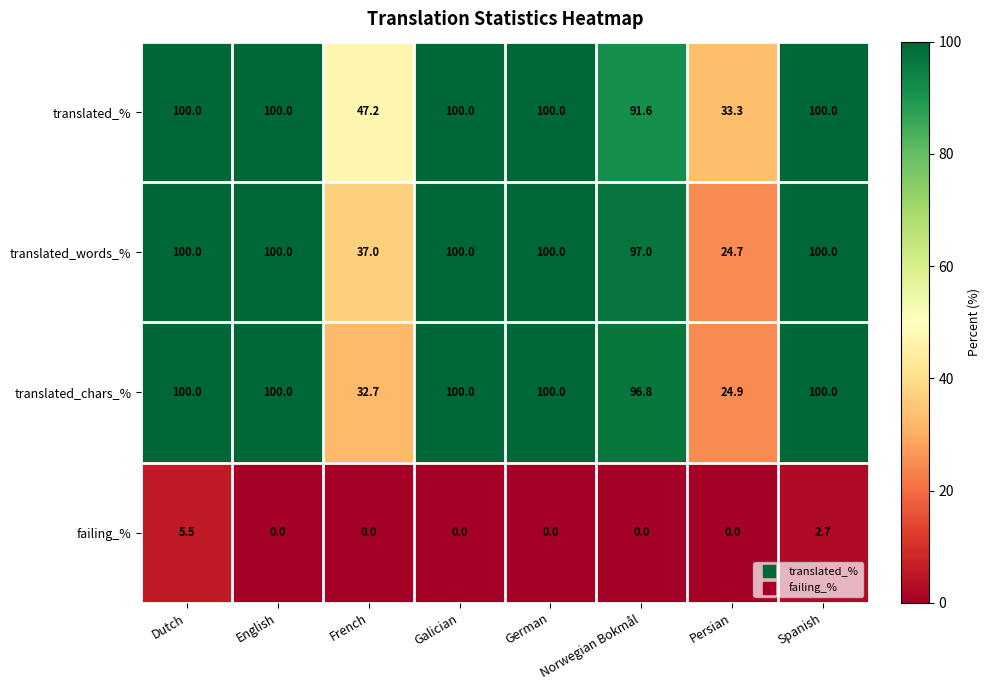

At French, list the series in order from largest to smallest.

translated_%, translated_words_%, translated_chars_%, failing_%